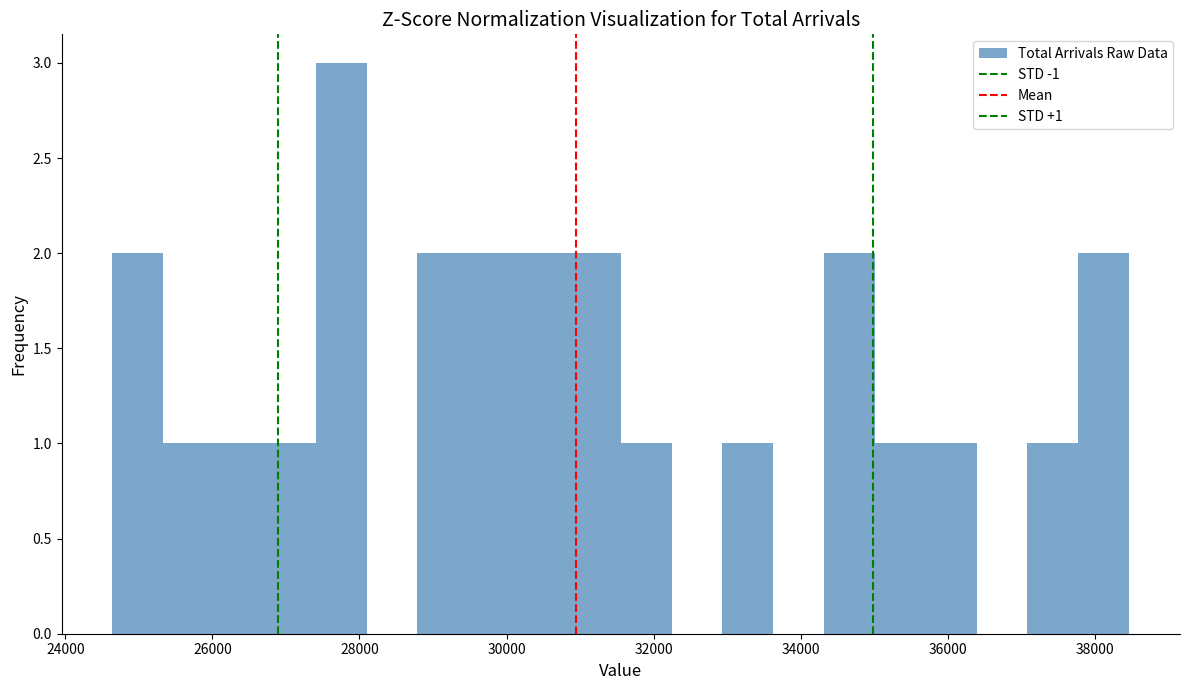

Read against the x-axis, roughly where is the centre of the tallest bar?

27800